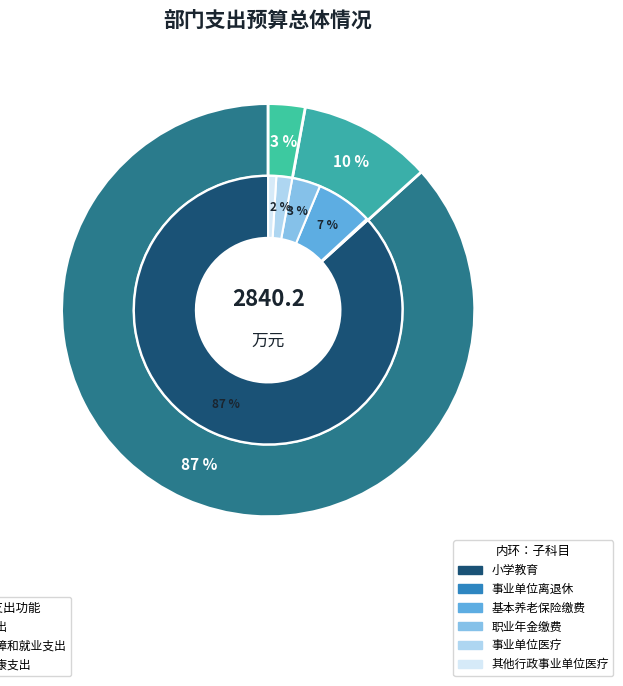

What is the smallest slice in the pie chart?

卫生健康支出